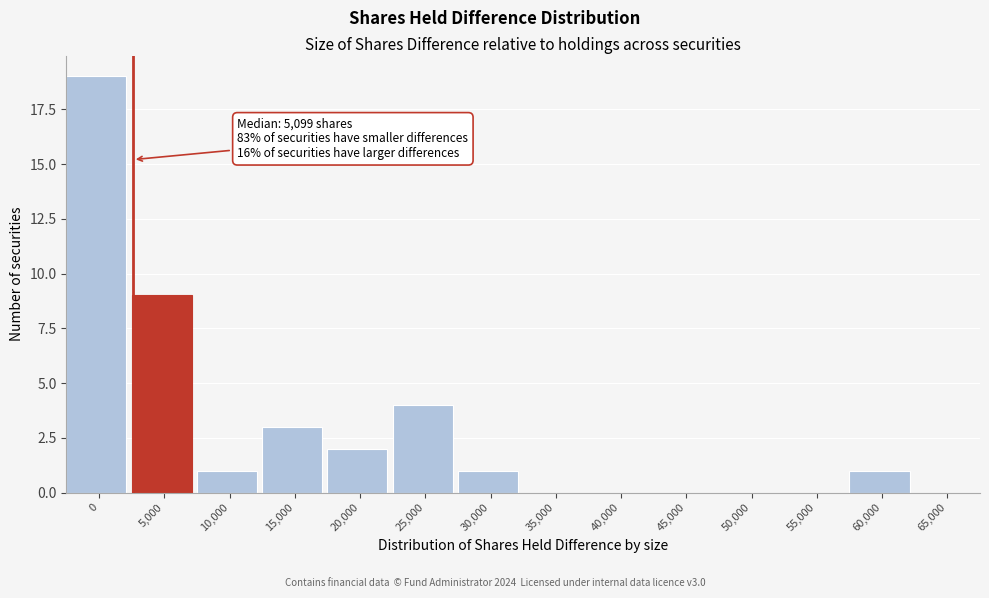

Reading left to right, what are all the values shown in this chart?

0=19	5,000=9	10,000=1	15,000=3	20,000=2	25,000=4	30,000=1	35,000=0	40,000=0	45,000=0	50,000=0	55,000=0	60,000=1	65,000=0